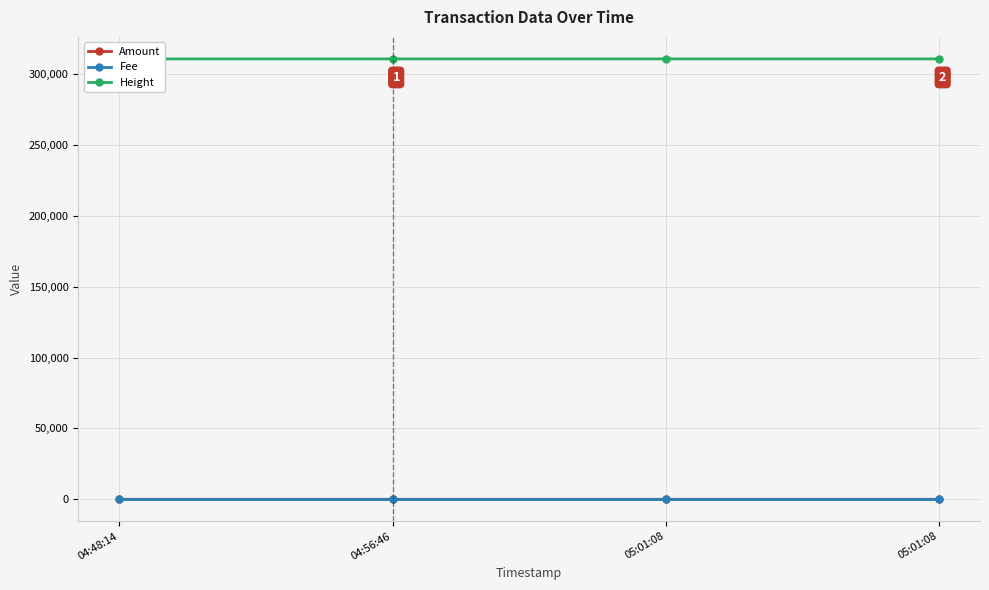

True or false: Height and Amount intersect in this chart.

False